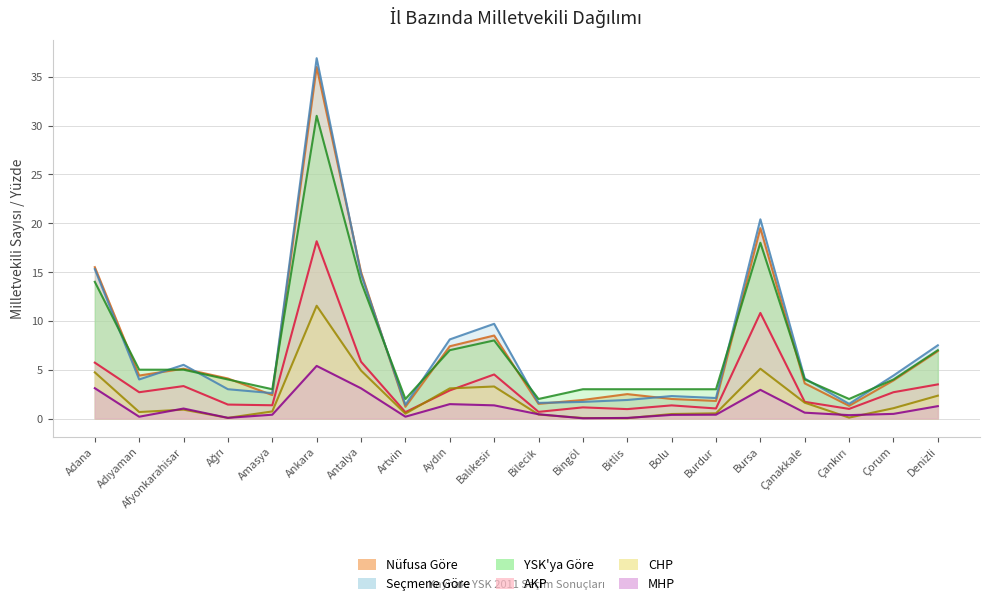

True or false: CHP and YSK'ya Göre intersect in this chart.

False